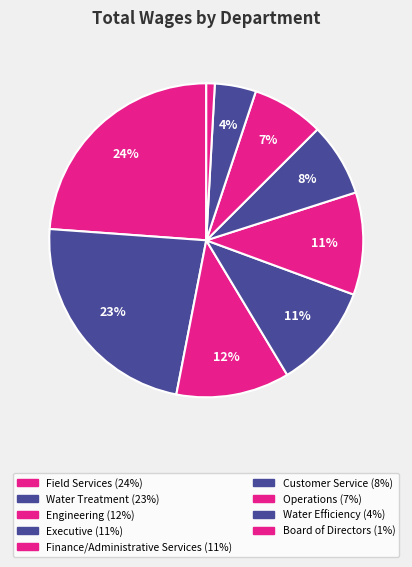

Is the sum of Water Efficiency and Engineering greater than half?

No